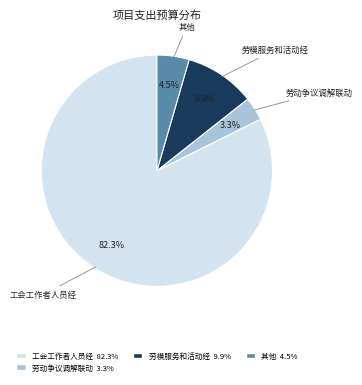

Which category has the biggest portion of the pie?

工会工作者人员经